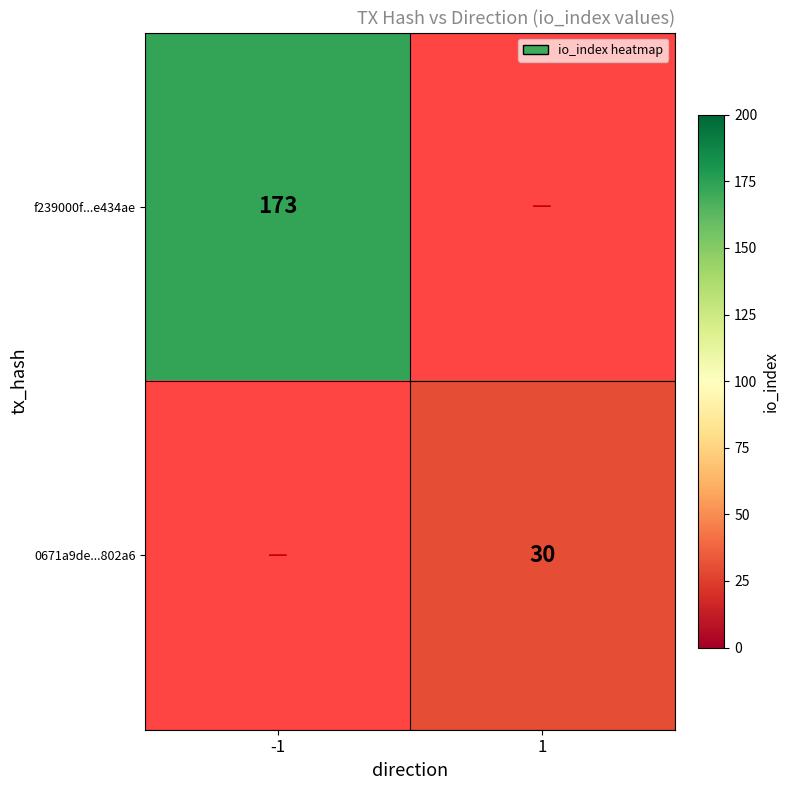

The f239000f...e434ae series shows 173 at -1. True or false?

True